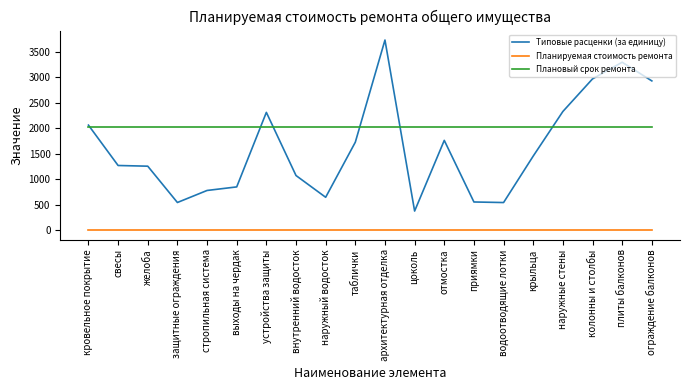

True or false: Типовые расценки (за единицу) and Планируемая стоимость ремонта intersect in this chart.

False